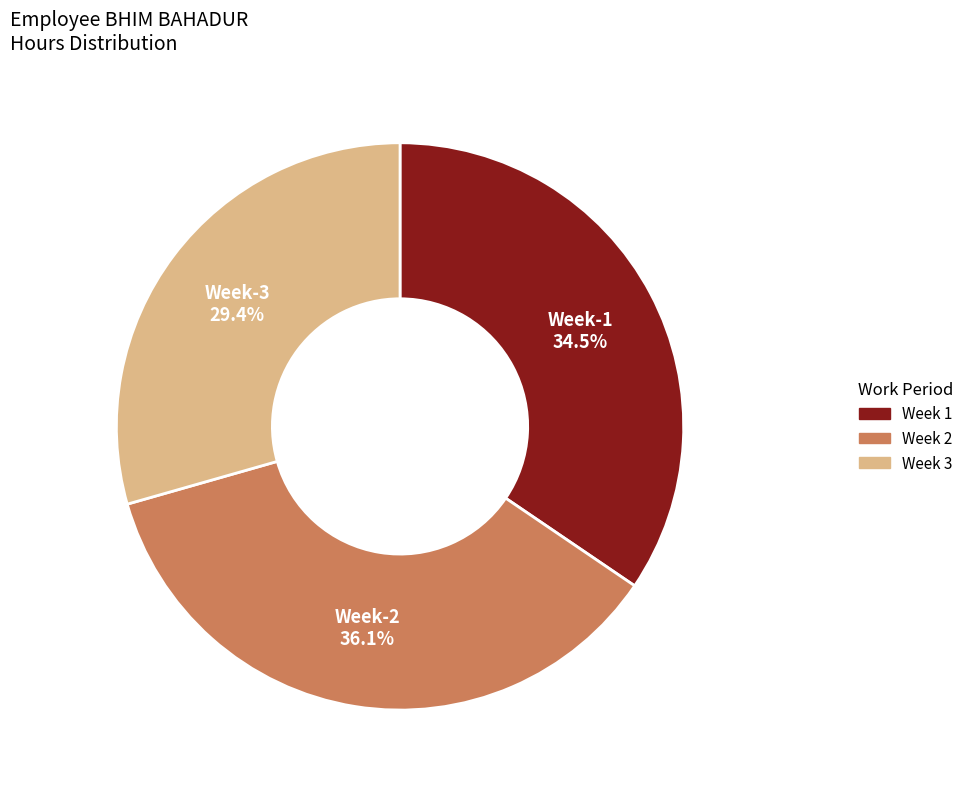

Is there a majority slice in this chart?

No